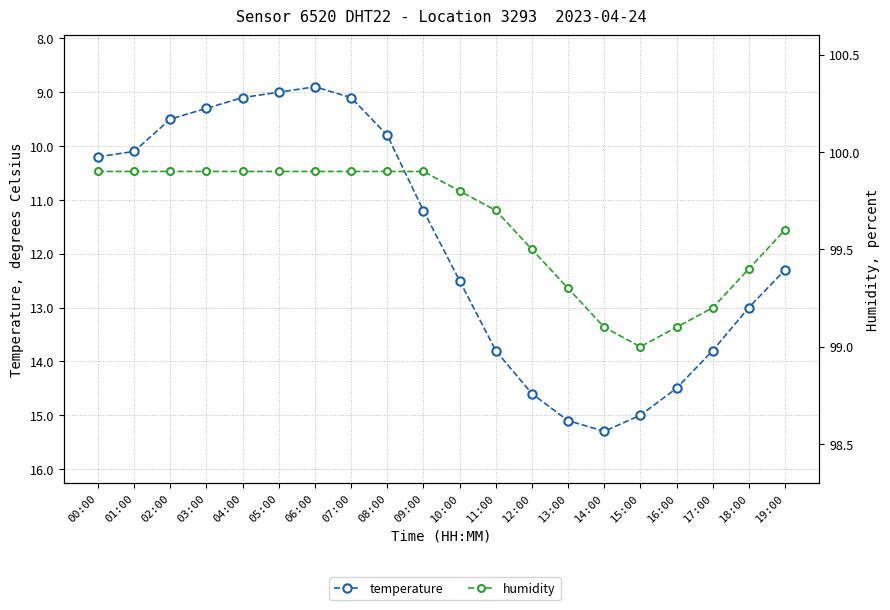

What is the total value across all series at 15:00?

114.0